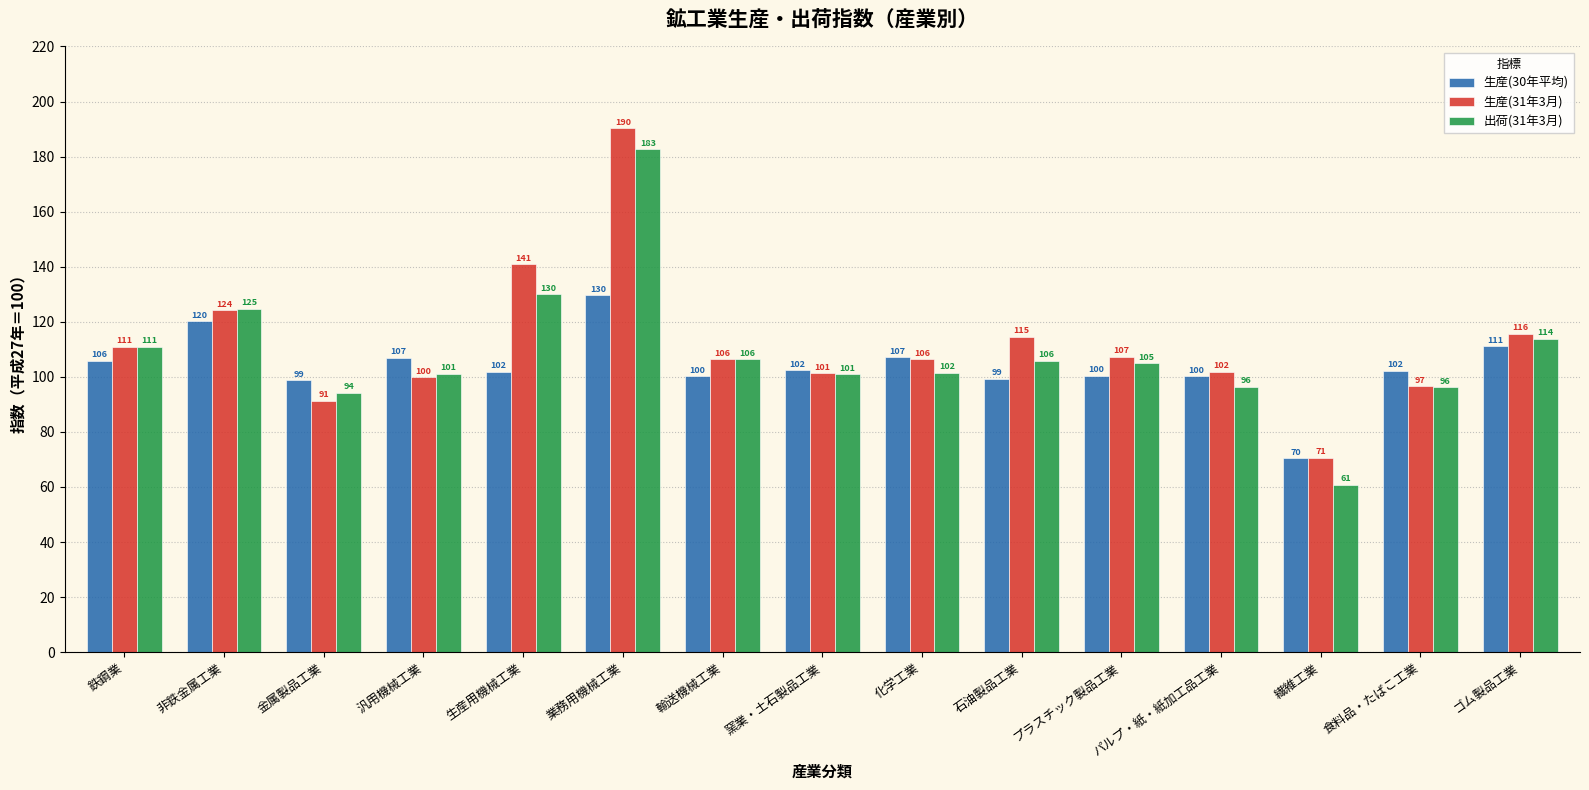

Which series has the largest range (max minus min)?

出荷(31年3月)